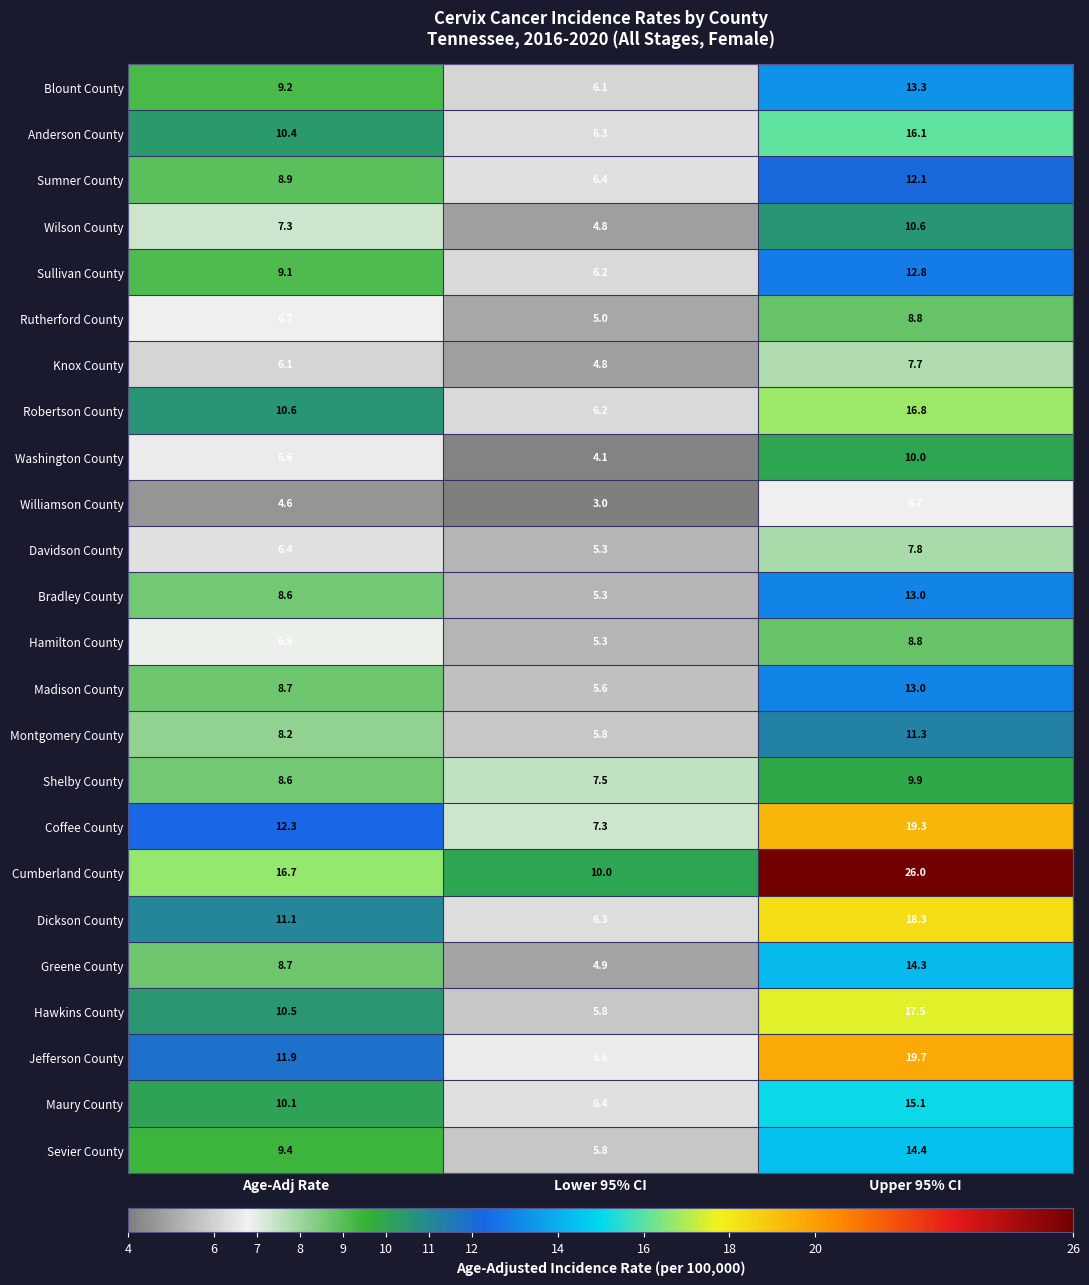

What is the minimum value shown in the chart?

3.0